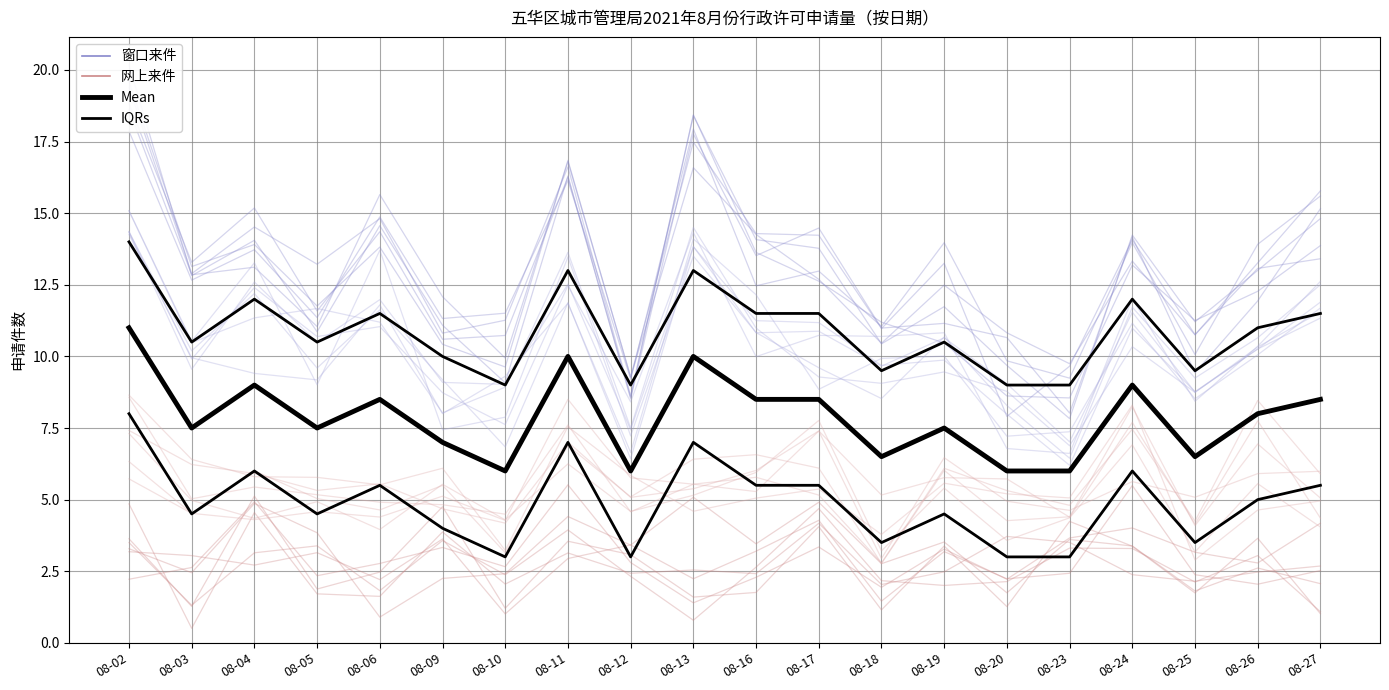

True or false: Mean and IQRs cross at least once.

False